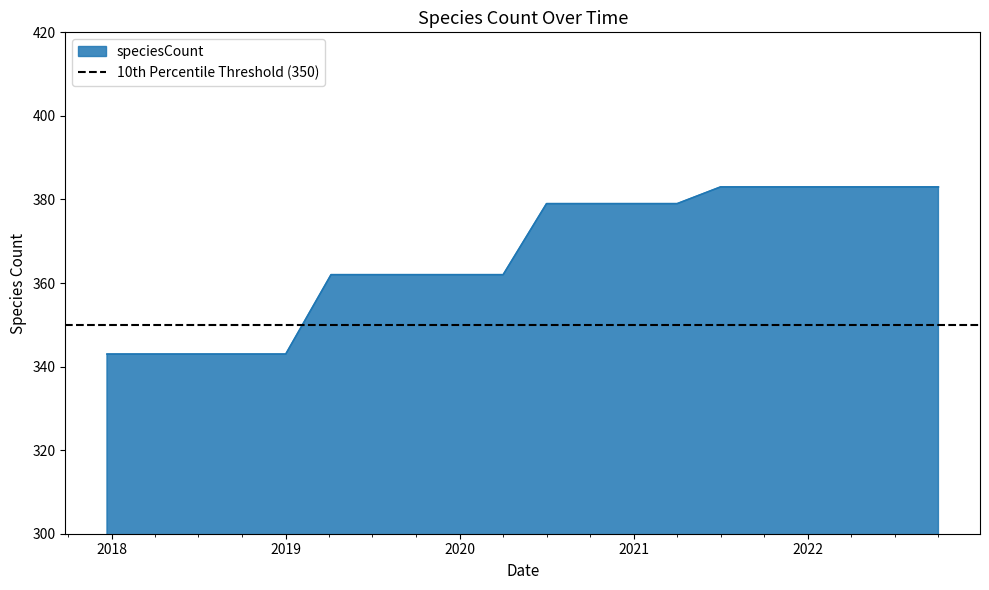

What is the greatest value displayed?

383